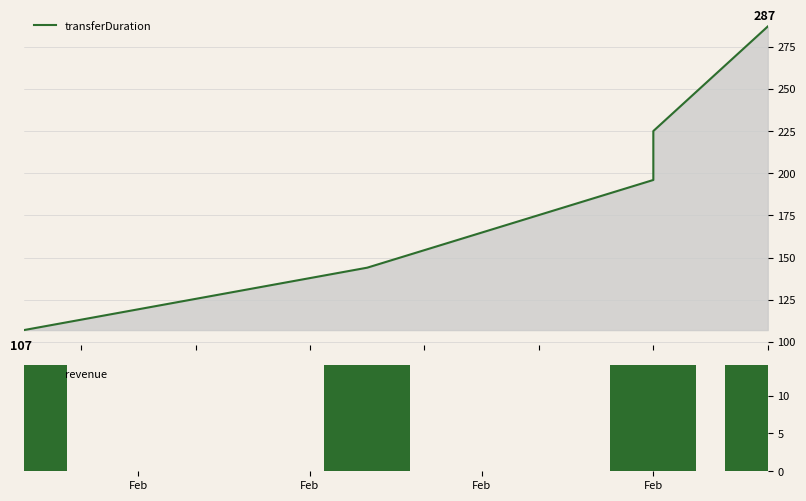

What is the total value across all series at Feb?

121